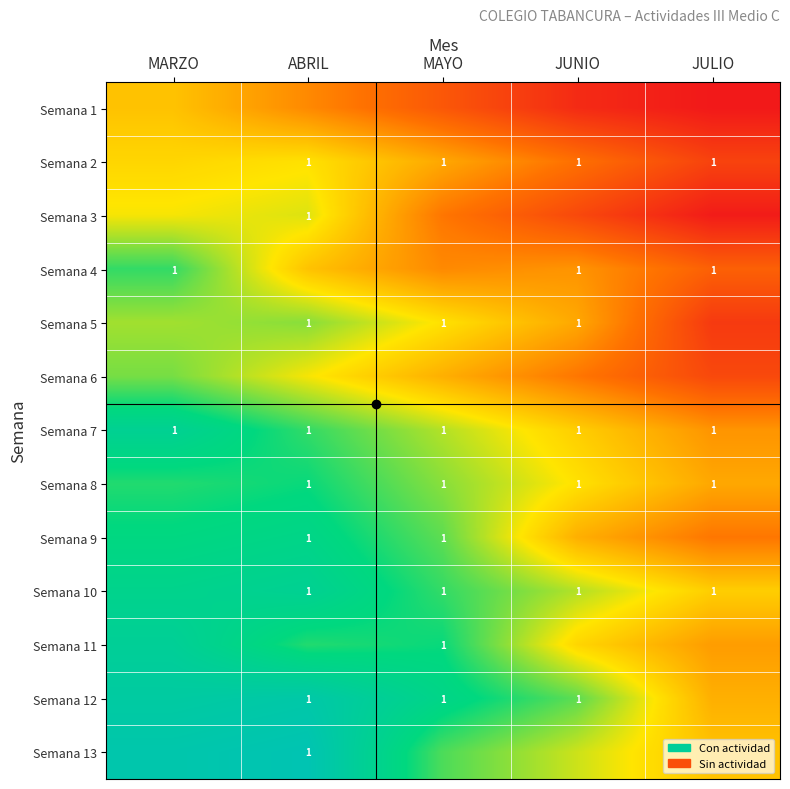

At which label is Semana 3 closest to 0?

MARZO